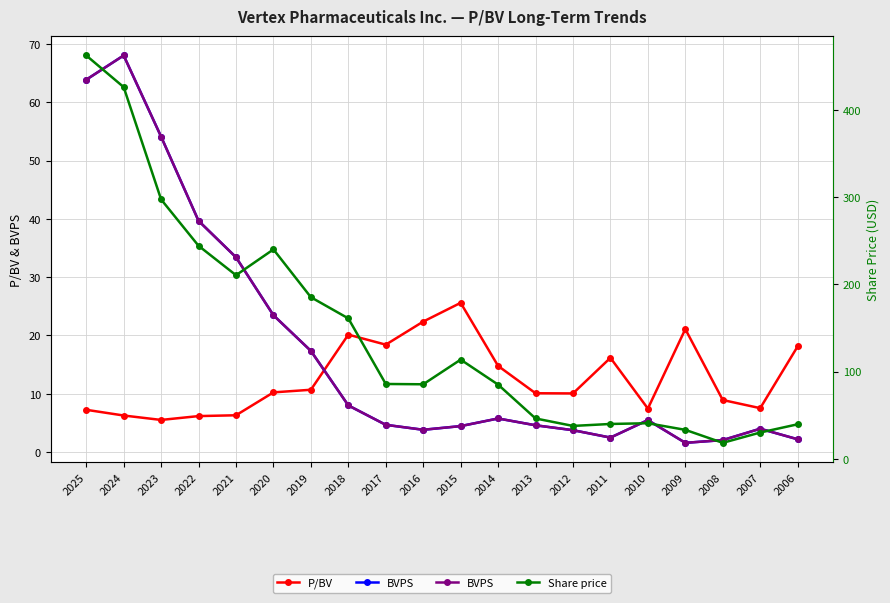

Which category has the lowest value in the P/BV series?

2023